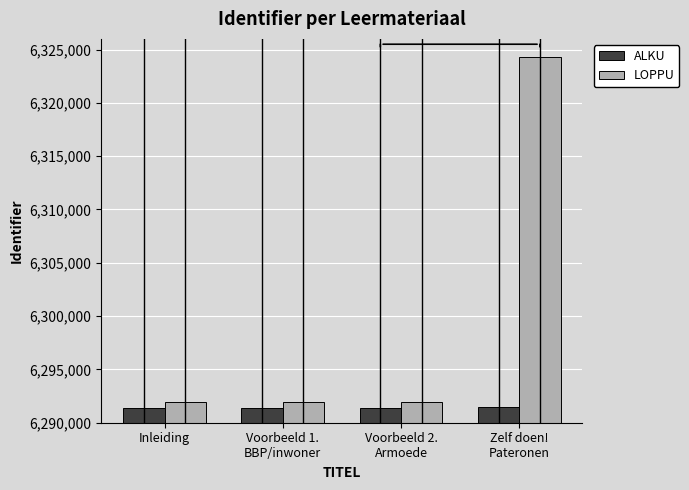

List the series in order of their peak value, highest first.

LOPPU, ALKU